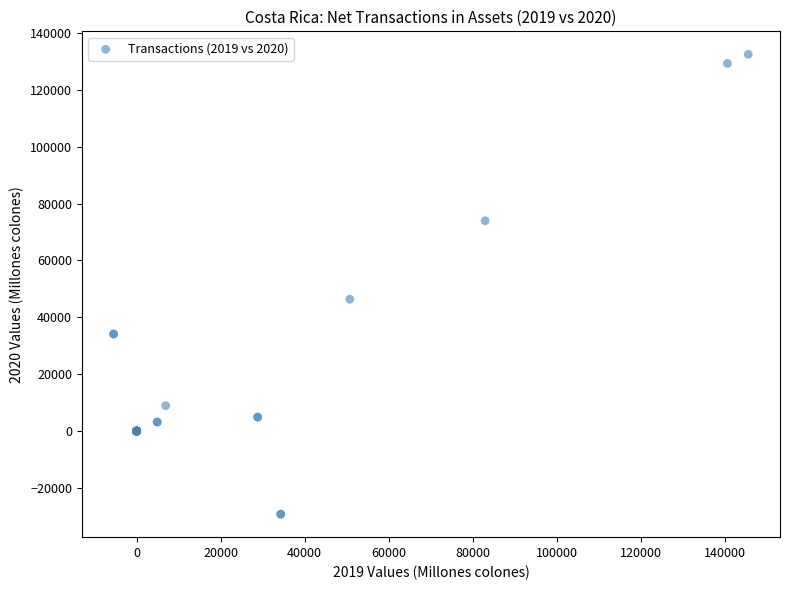

What Y value in the scatter plot is closest to 51625?

46368.4